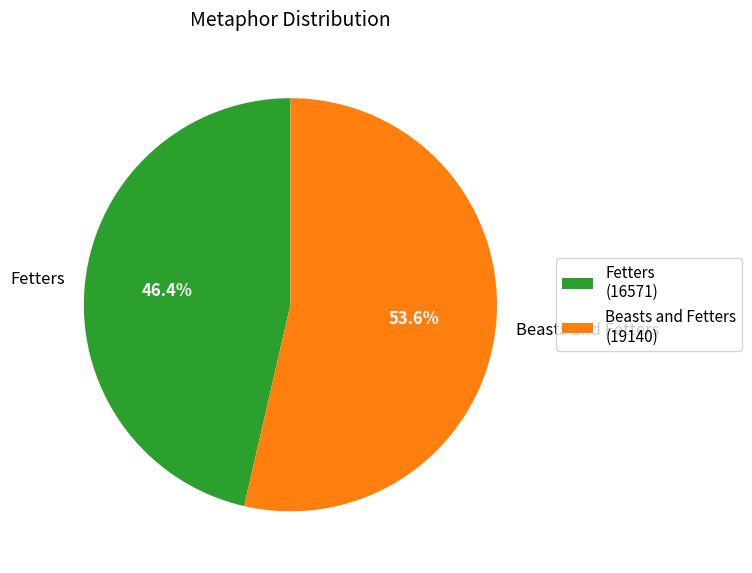

What percentage do Beasts and Fetters and Fetters together represent?

100.0%